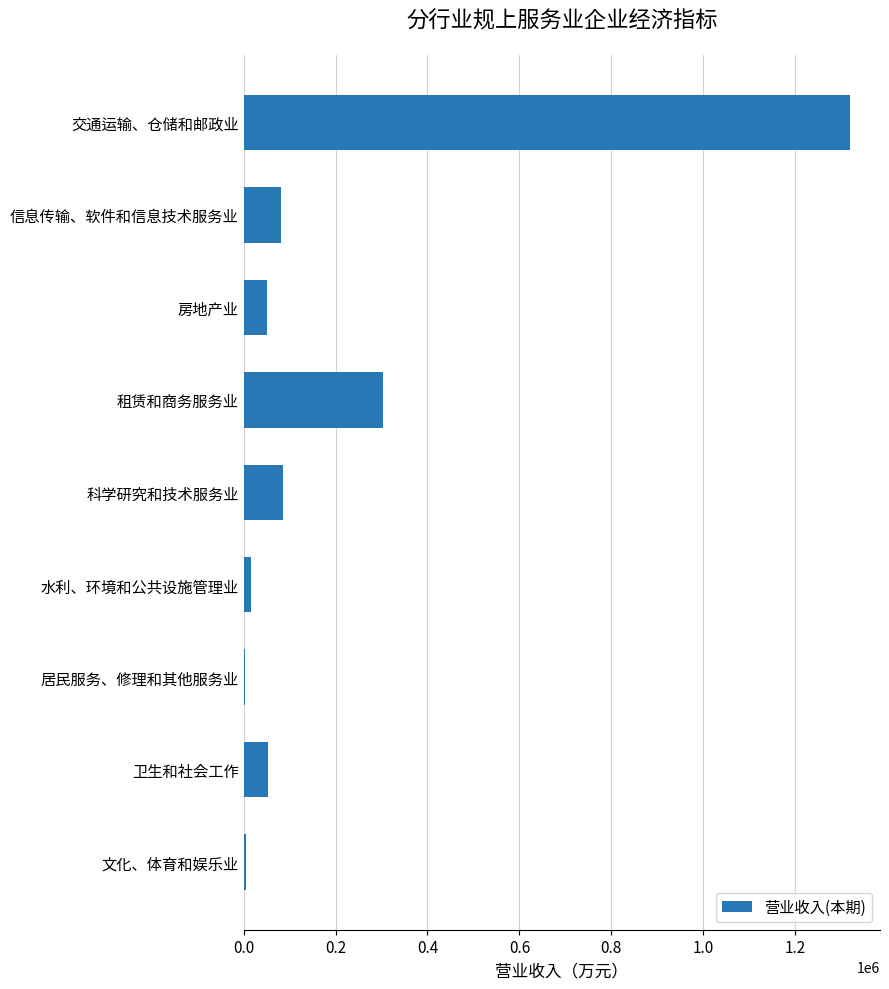

What is the greatest value displayed?

1318506.6